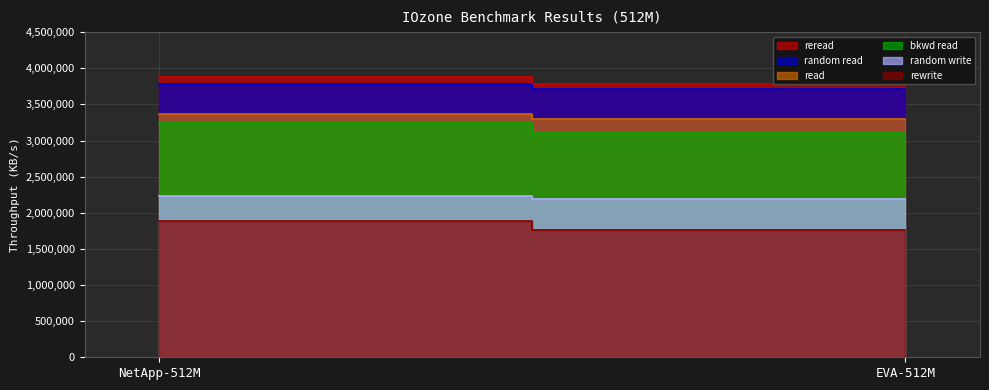

Reading left to right, transcribe all the data shown in this chart.

rewrite: NetApp-512M=1881557.6	EVA-512M=1764446.9
read: NetApp-512M=3371506.5	EVA-512M=3297687.0
reread: NetApp-512M=3878318.1	EVA-512M=3779961.4
random read: NetApp-512M=3778575.8	EVA-512M=3707356.3
random write: NetApp-512M=2230703.1	EVA-512M=2184659.7
bkwd read: NetApp-512M=3245324.6	EVA-512M=3106084.2